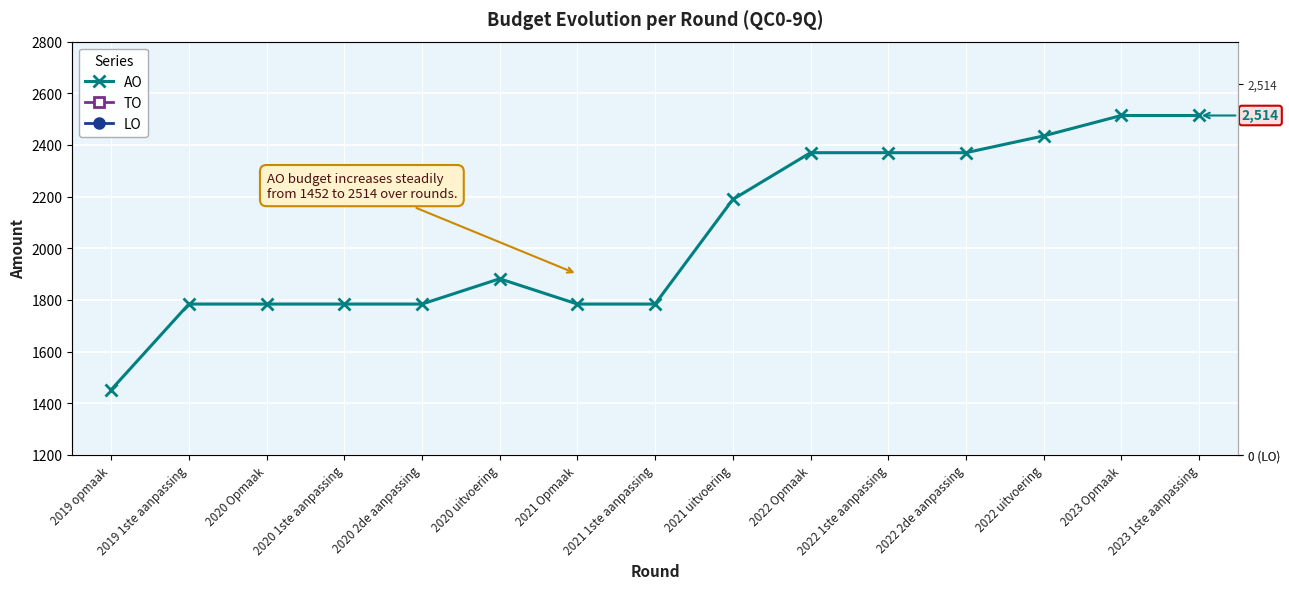

Reading left to right, extract all data points from this chart.

AO: 1452	1784	1784	1784	1784	1882	1784	1784	2189	2370	2370	2370	2435	2514	2514
TO: 0	0	0	0	0	0	0	0	0	0	0	0	0	0	0
LO: 0	0	0	0	0	0	0	0	0	0	0	0	0	0	0